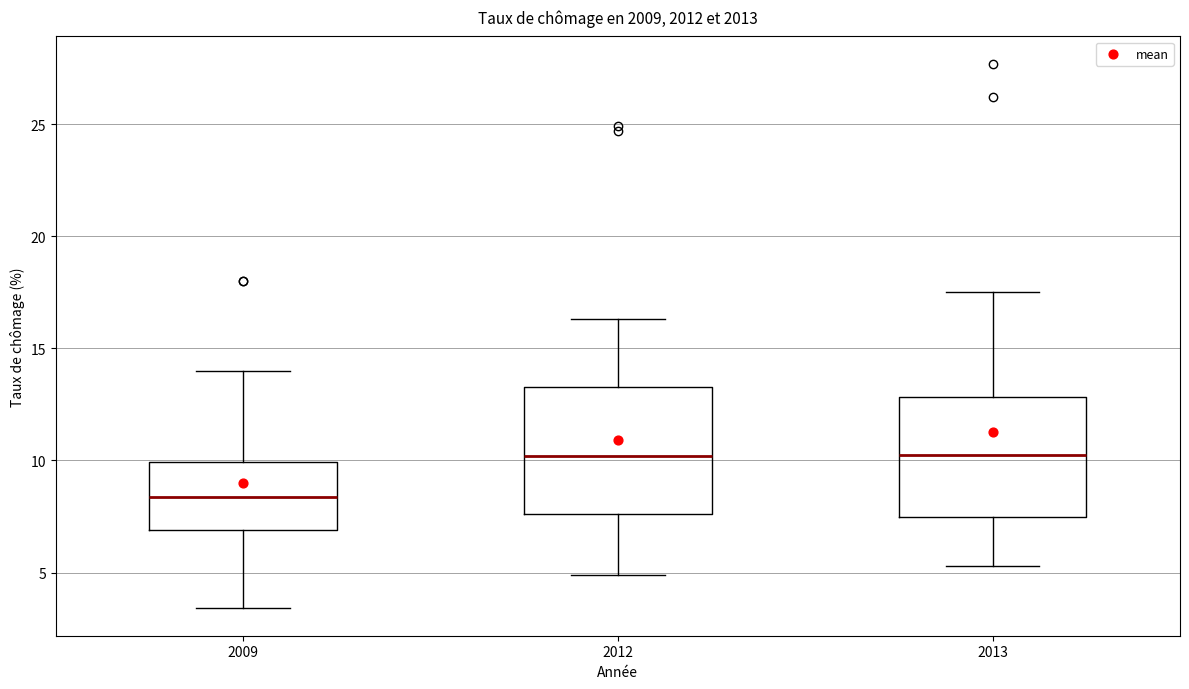

Reading left to right, transcribe this box plot: for each box, give where its median line is, the range the box spans, and where its two whiskers end, as read against the y-axis. The values are not printed on the chart, so give them approximately, as read against the axis.

2009: median 8.5, box 7.0 to 10.0, whiskers 3.5 to 14.0
2012: median 10.0, box 7.5 to 13.5, whiskers 5.0 to 16.5
2013: median 10.5, box 7.5 to 13.0, whiskers 5.5 to 17.5